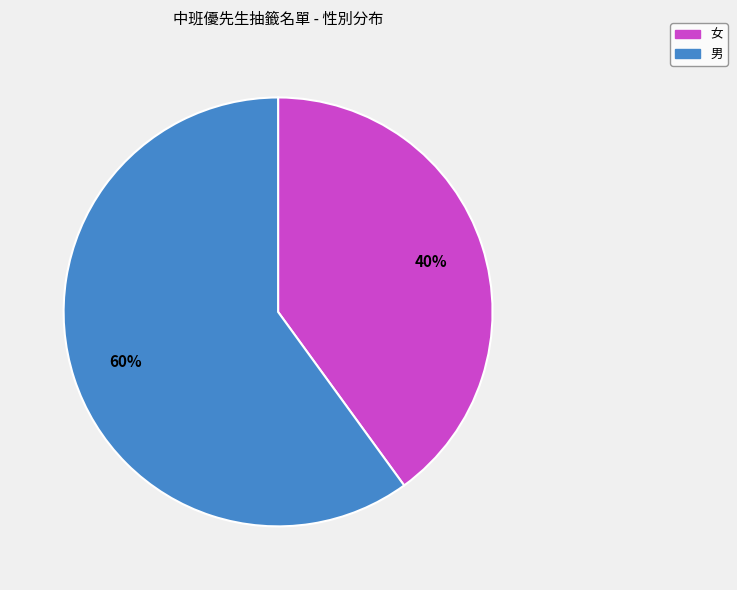

The 男 slice represents 60% of the pie. True or false?

True